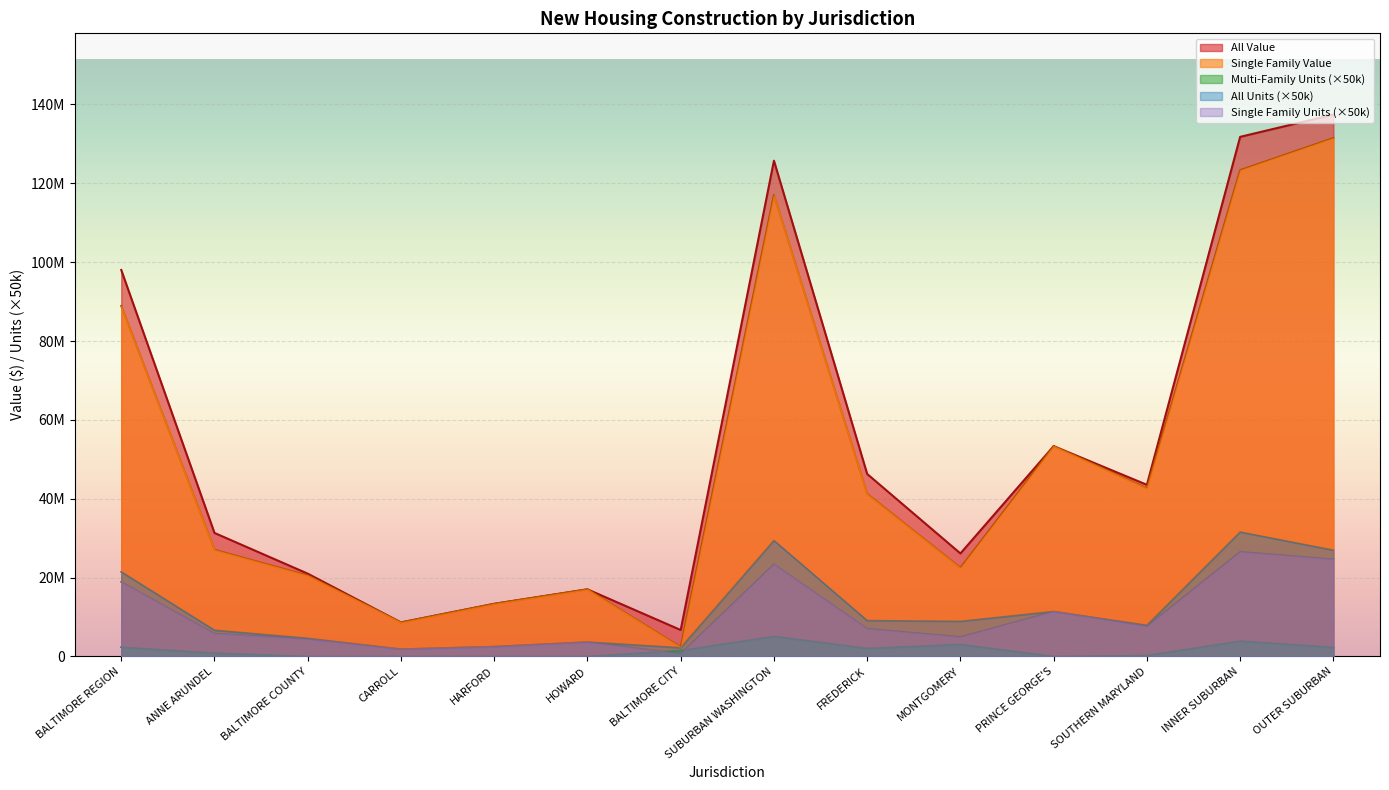

Where is the first local maximum for Single Family Units?

HOWARD